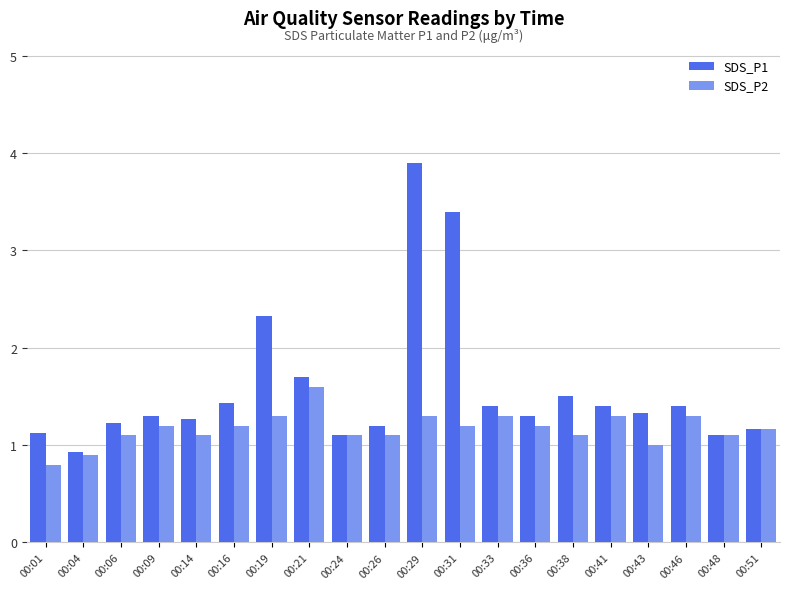

Is it true that SDS_P1 equals 1.7 at 00:26?

False